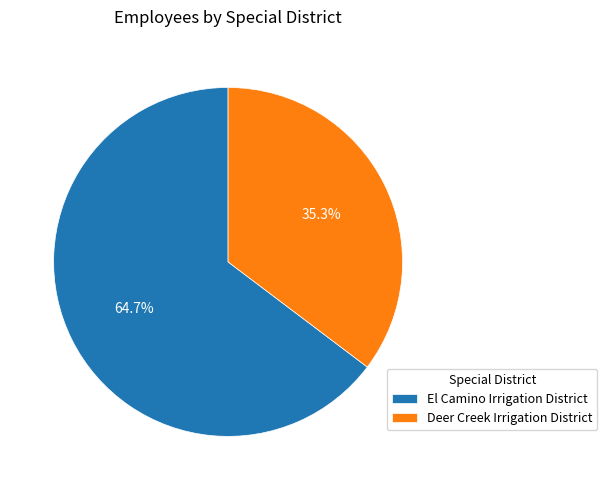

Is it true that Deer Creek Irrigation District is 35% of the pie?

True